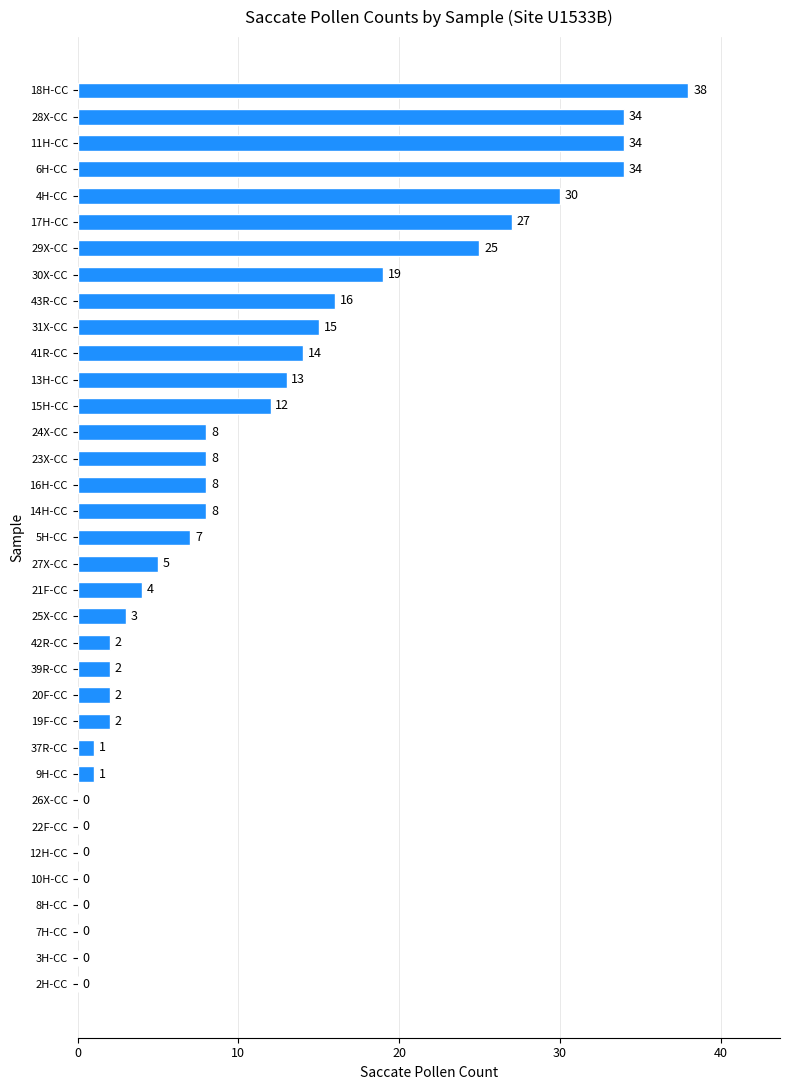

Reading bottom to top, extract all data points from this chart.

2H-CC=0	3H-CC=0	7H-CC=0	8H-CC=0	10H-CC=0	12H-CC=0	22F-CC=0	26X-CC=0	9H-CC=1	37R-CC=1	19F-CC=2	20F-CC=2	39R-CC=2	42R-CC=2	25X-CC=3	21F-CC=4	27X-CC=5	5H-CC=7	14H-CC=8	16H-CC=8	23X-CC=8	24X-CC=8	15H-CC=12	13H-CC=13	41R-CC=14	31X-CC=15	43R-CC=16	30X-CC=19	29X-CC=25	17H-CC=27	4H-CC=30	6H-CC=34	11H-CC=34	28X-CC=34	18H-CC=38